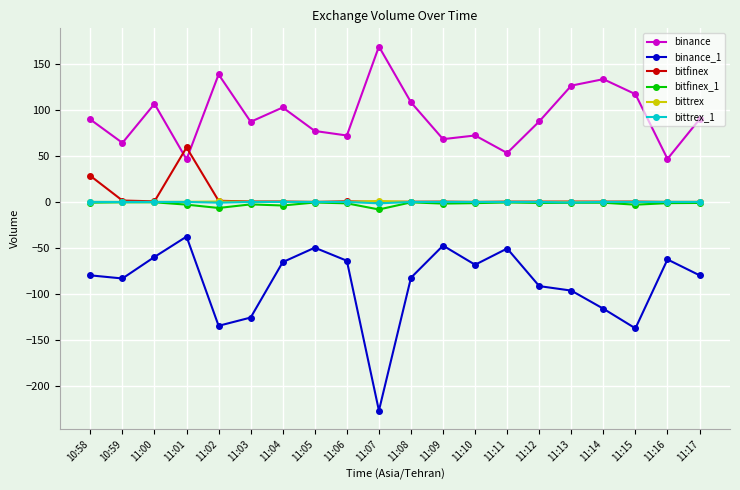

True or false: binance_1 and bittrex_1 intersect in this chart.

False